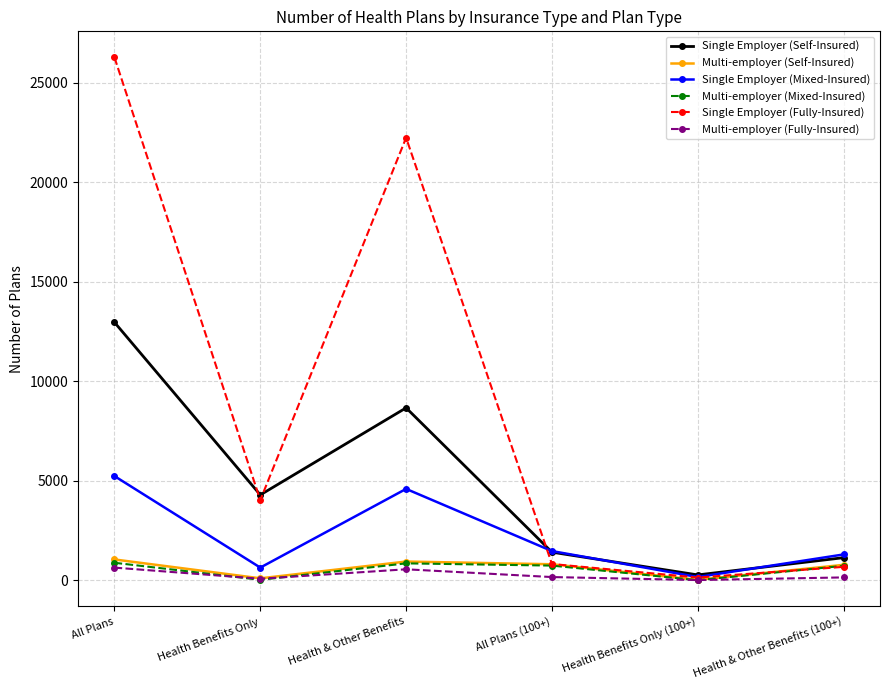

What is the label of the 5th point from the left?

Health Benefits Only (100+)